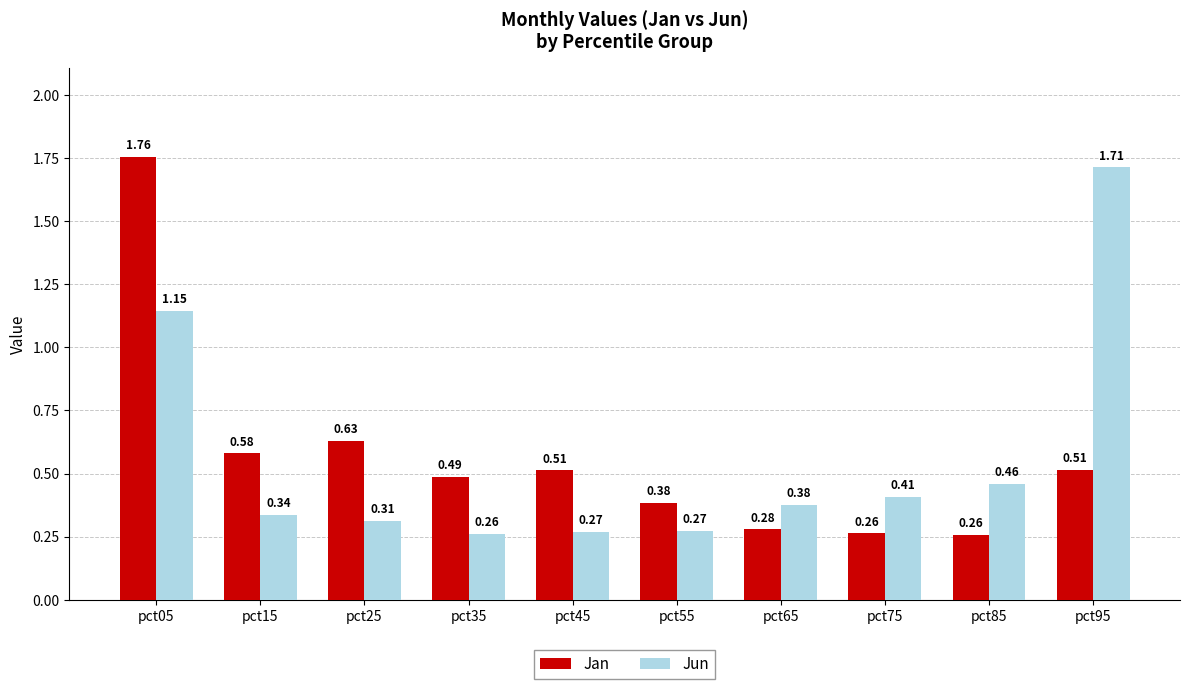

How many Jun values are between 0 and 1?

8